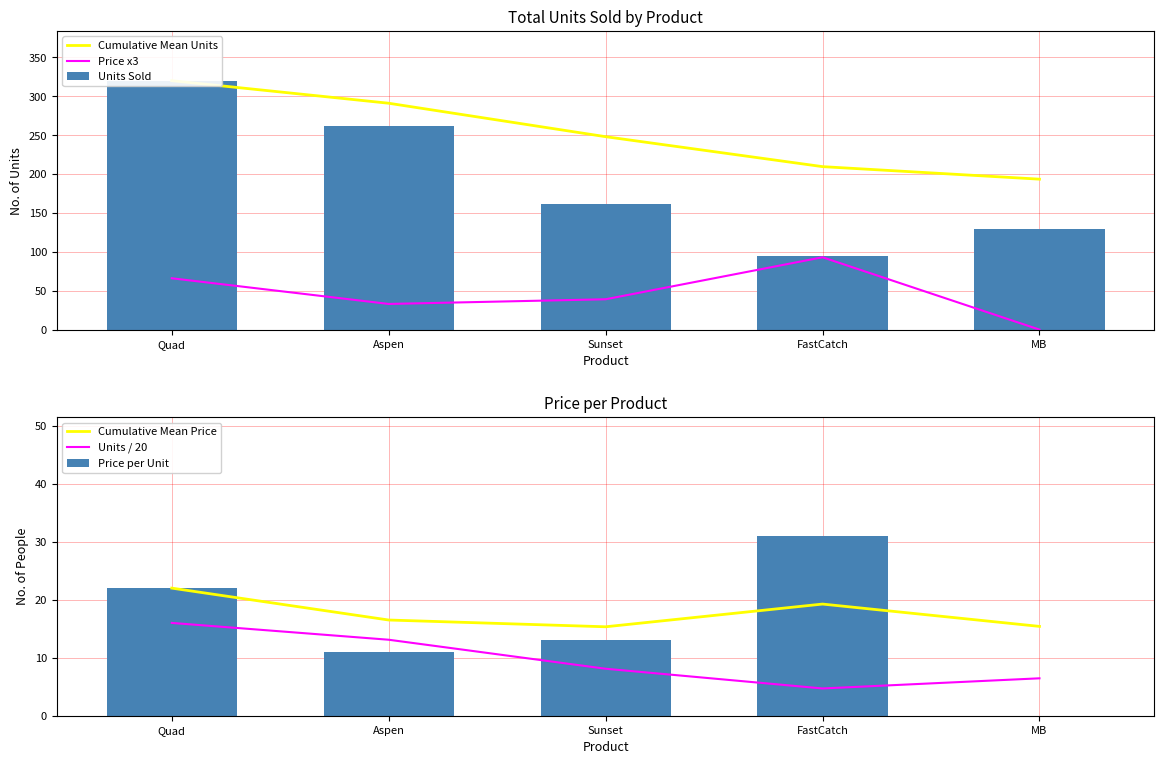

What is the difference between the highest and lowest values at Quad?

304.0